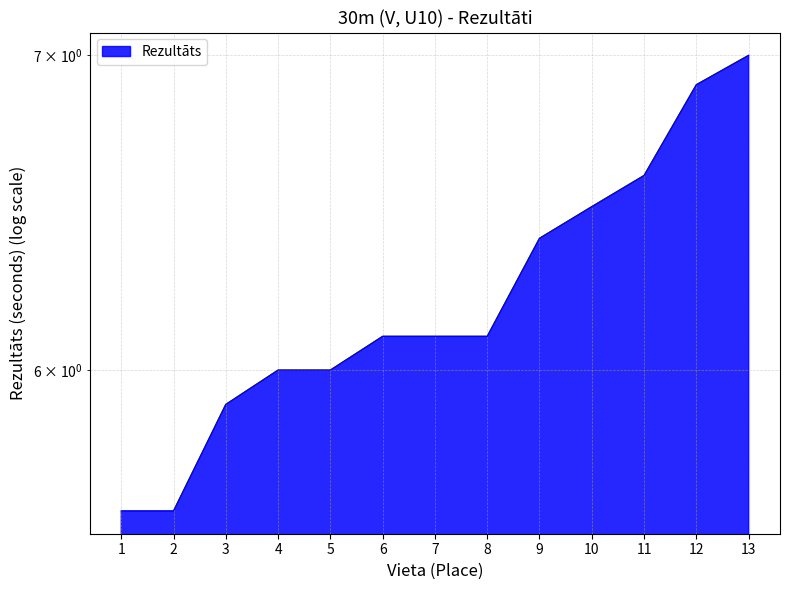

What is the maximum value shown in the chart?

7.0